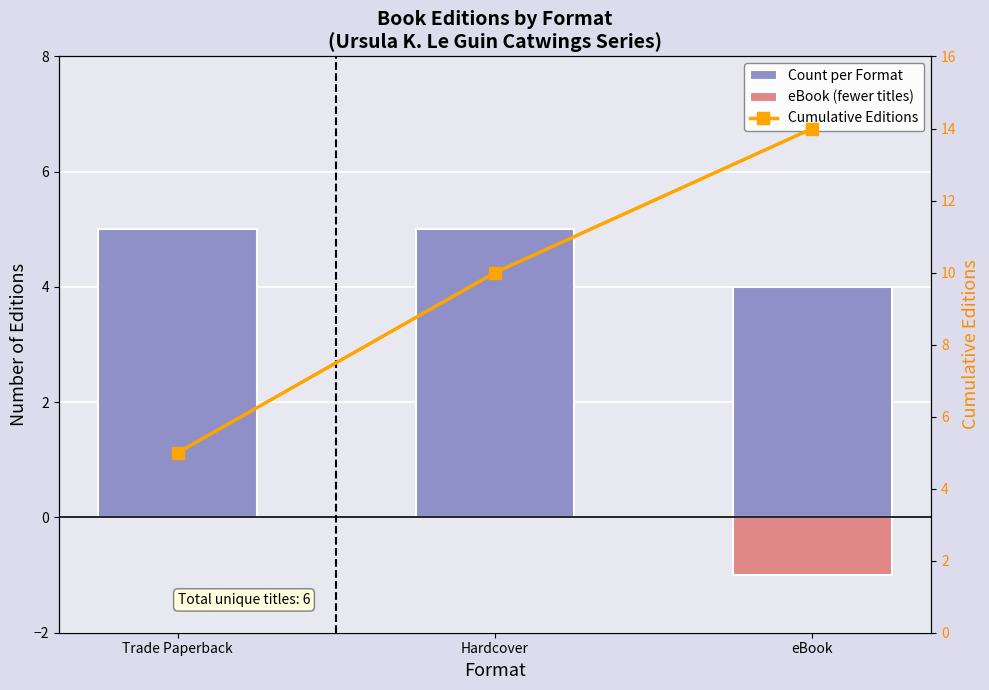

What is the label of the 1st bar from the right?

eBook